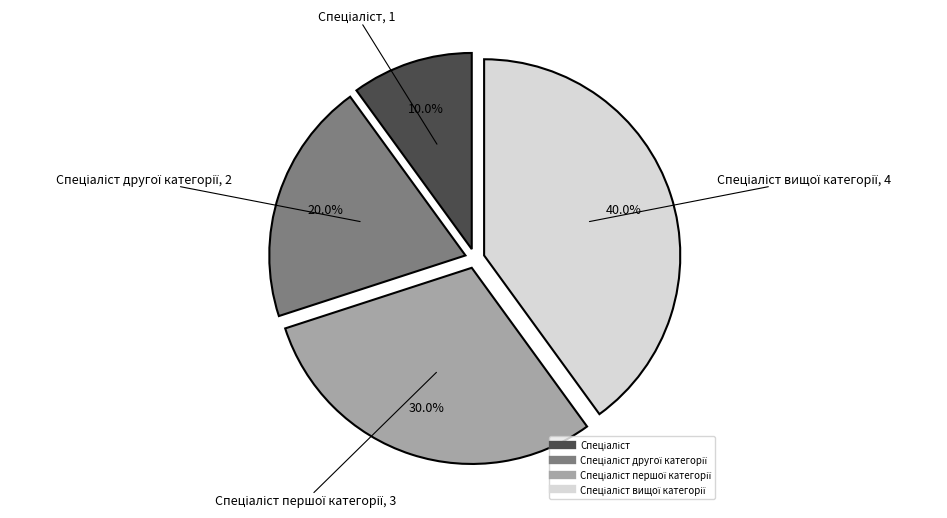

Is there any slice that represents more than half of the pie?

No